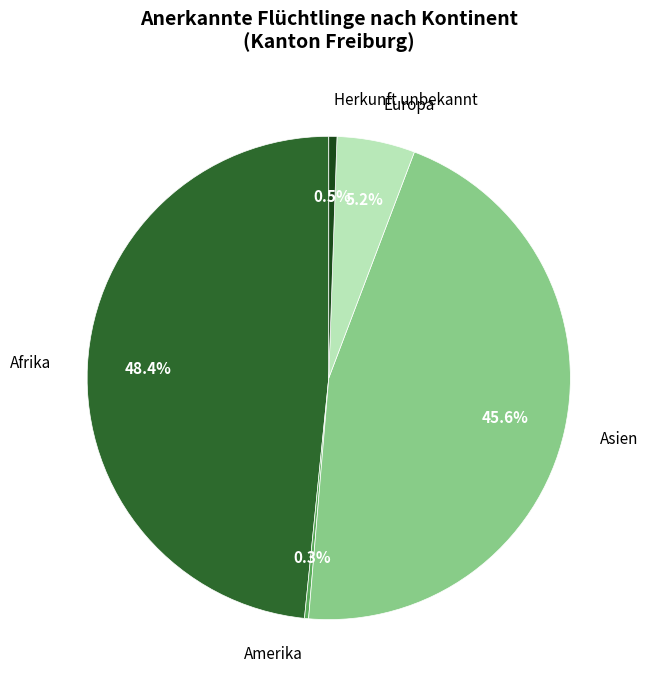

Does any single category account for the majority?

No